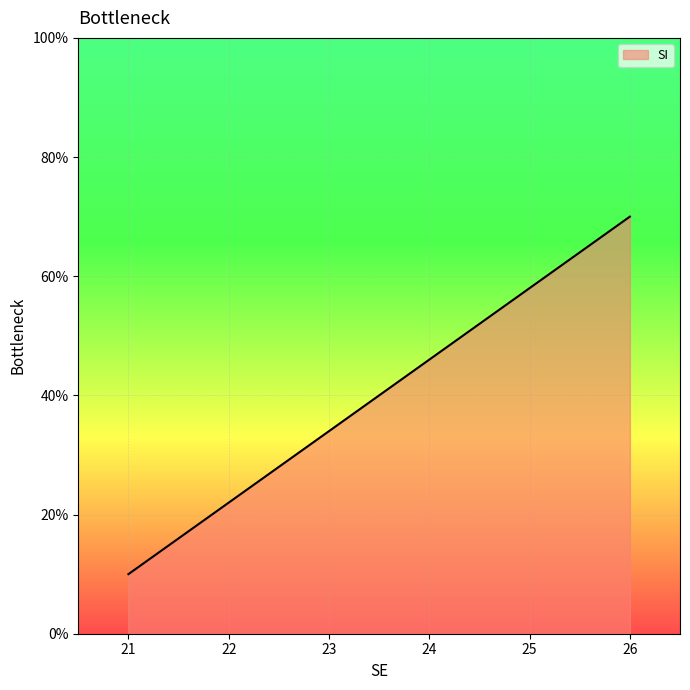

Reading left to right, what are all the values shown in this chart?

10	22	34	46	58	70